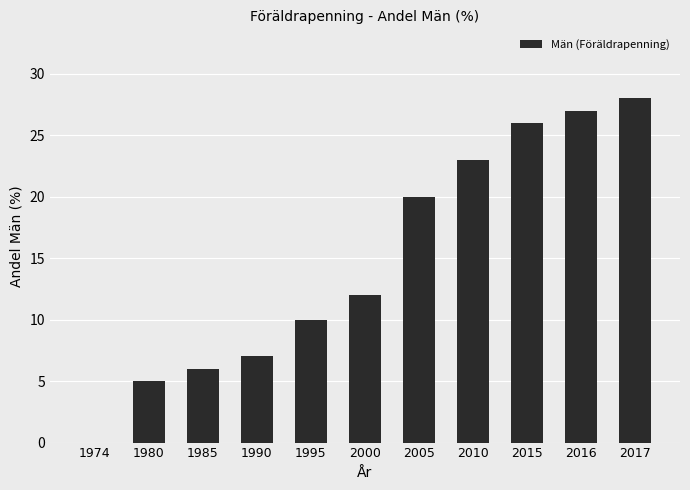

Which has a higher value, 1990 or 2015?

2015